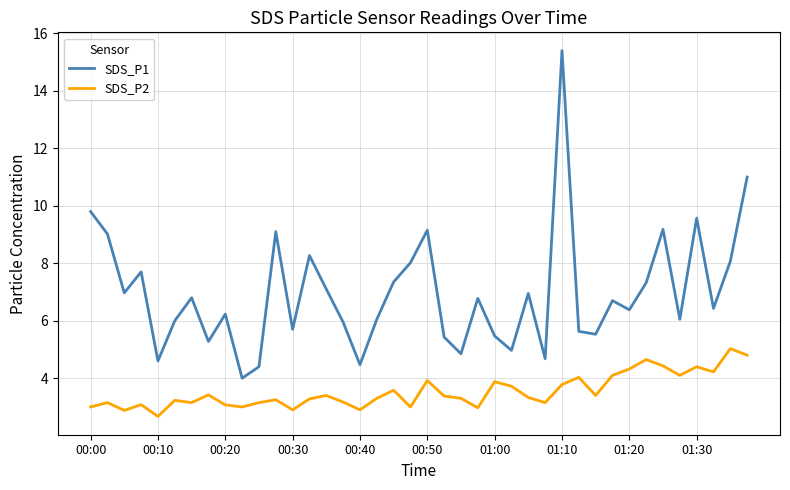

True or false: SDS_P2 has more than 2 interior local peaks.

True